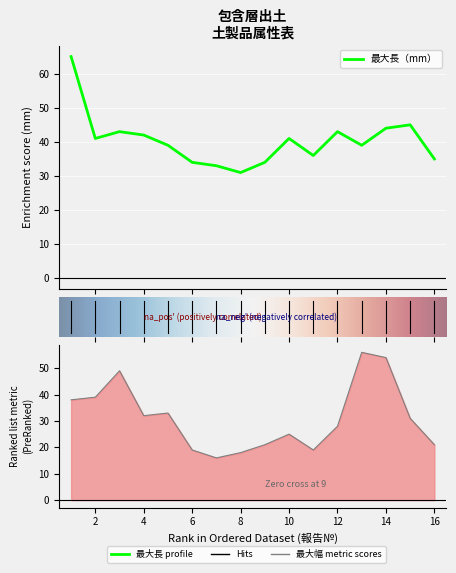

After their last crossing, which series has the higher values: 最大幅（mm） or 最大長（mm）?

最大長（mm）